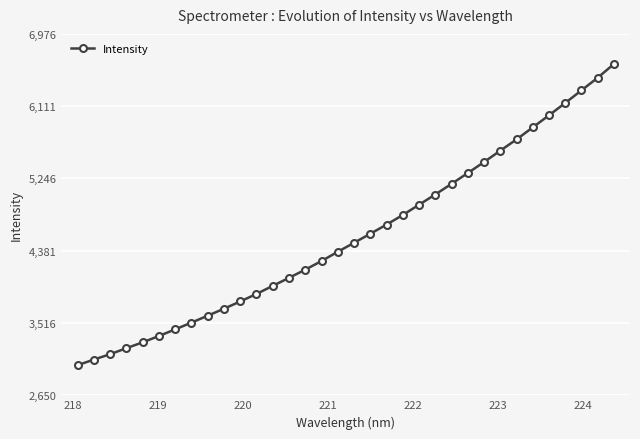

Does the chart have visible grid lines?

Yes